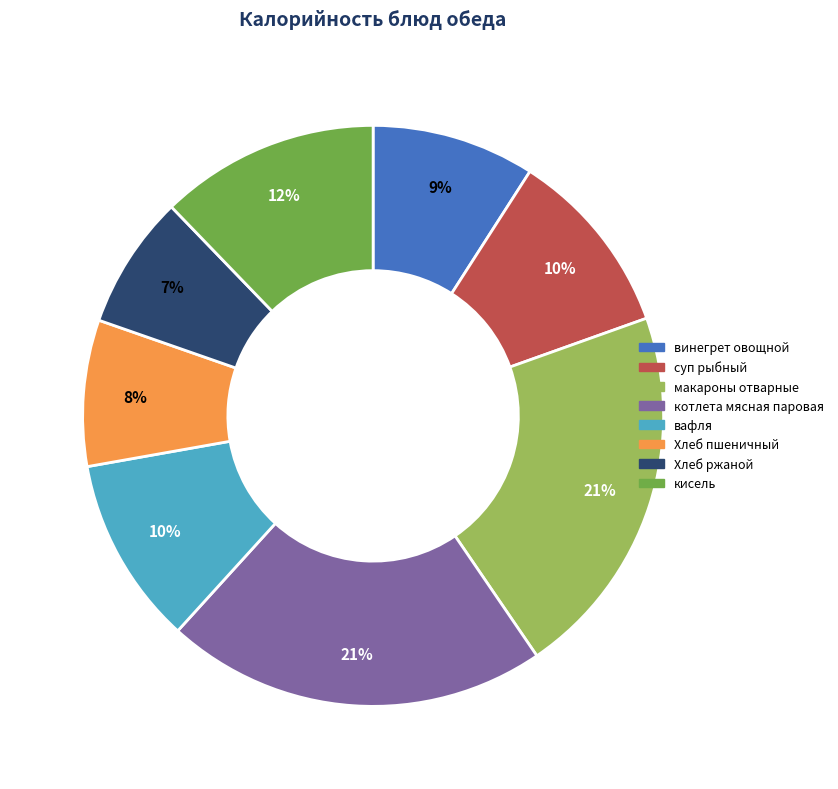

The вафля slice represents 10% of the pie. True or false?

True